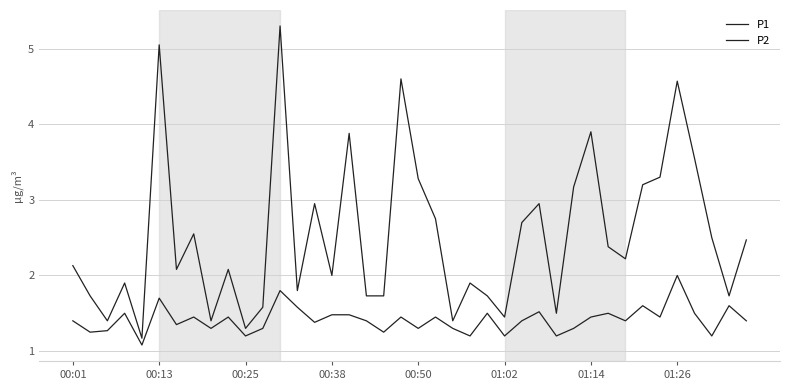

True or false: P2 has more than 1 interior local peaks.

True